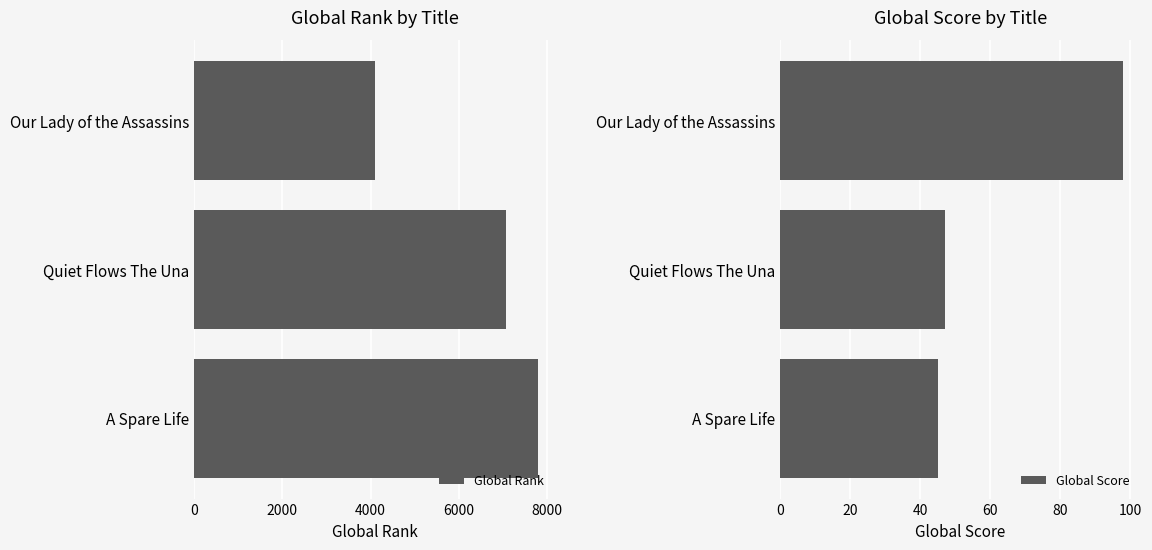

What is the minimum value for Global Rank?

4108